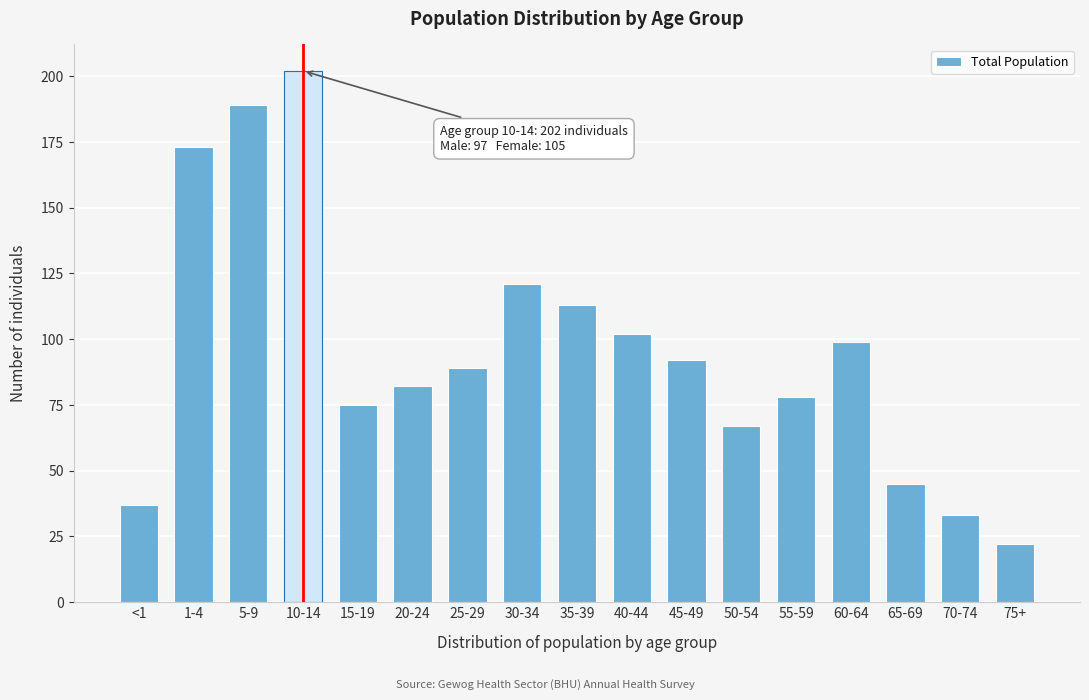

Reading right to left, list all the values displayed in this chart.

75+=22	70-74=33	65-69=45	60-64=99	55-59=78	50-54=67	45-49=92	40-44=102	35-39=113	30-34=121	25-29=89	20-24=82	15-19=75	10-14=202	5-9=189	1-4=173	<1=37